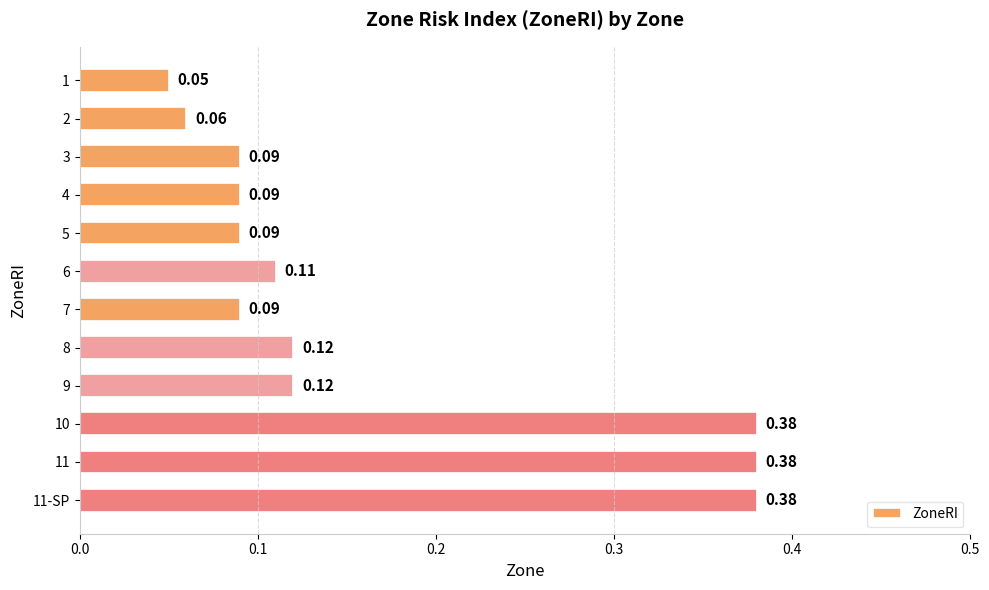

What is the difference between the values at 10 and 4?

0.3